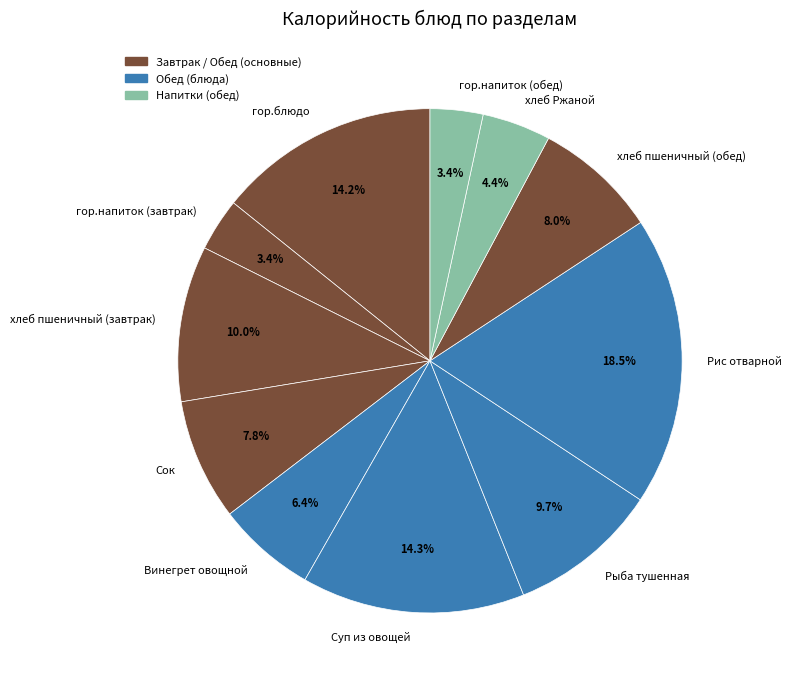

Is the sum of Сок and Рыба тушенная greater than half?

No